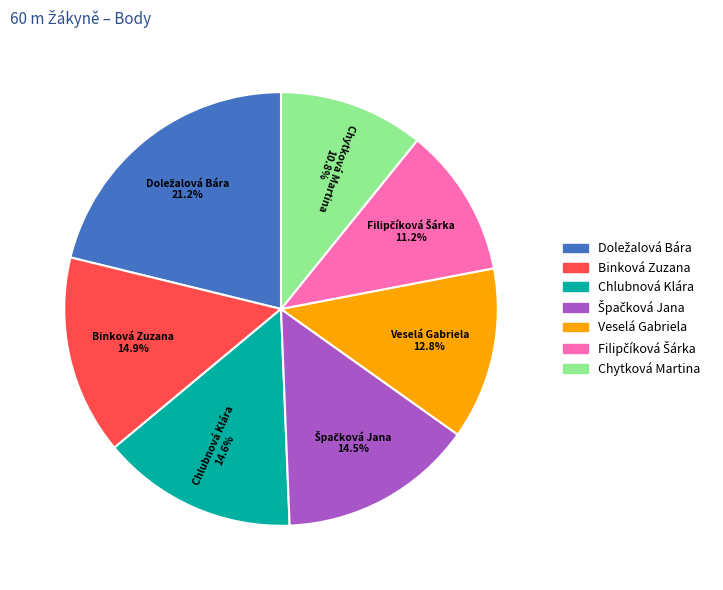

How many segments does this pie chart have?

7